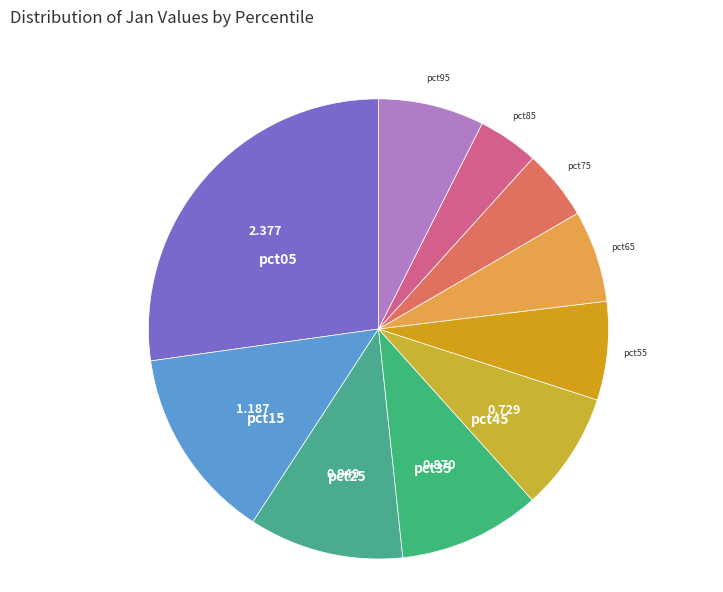

Does any single category account for the majority?

No